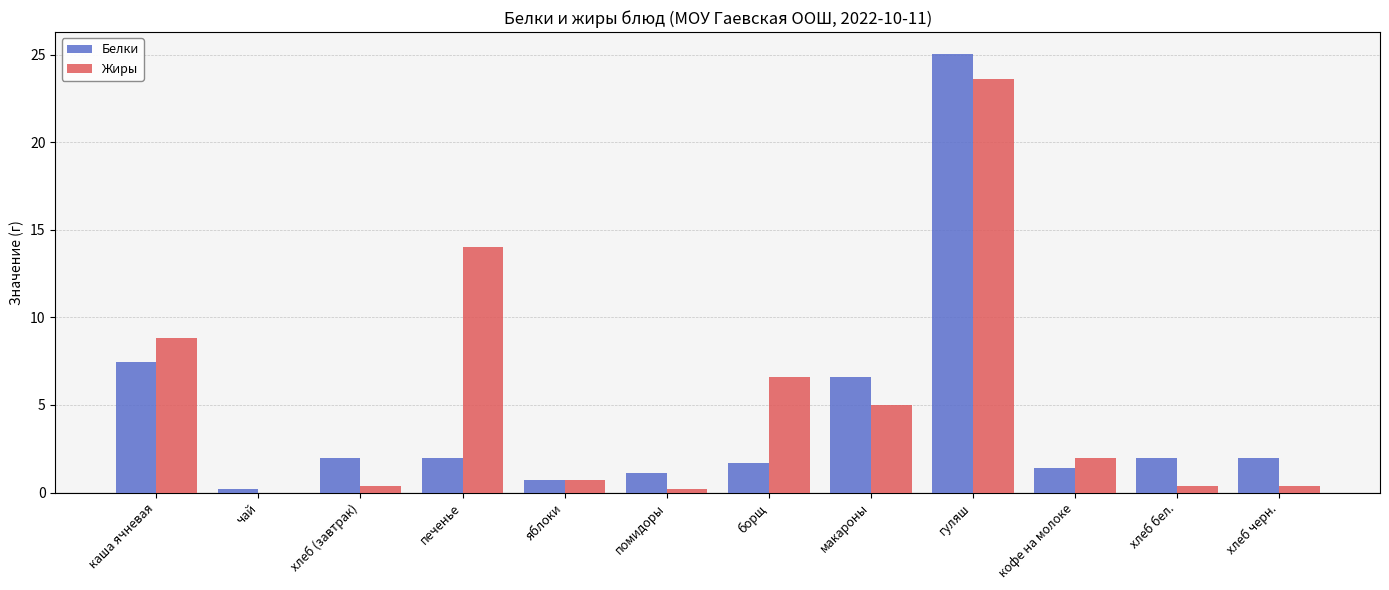

How many groups of bars are there?

12